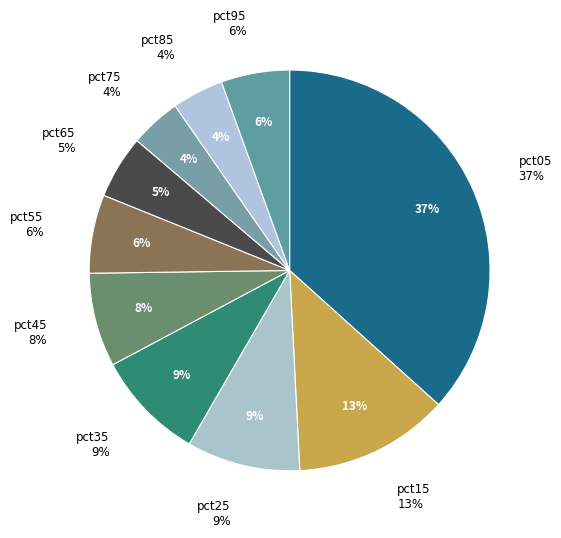

What is the change in value from pct15 to pct35?

-0.4